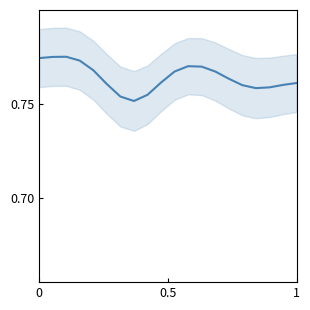

How many series are shown in this chart?

1